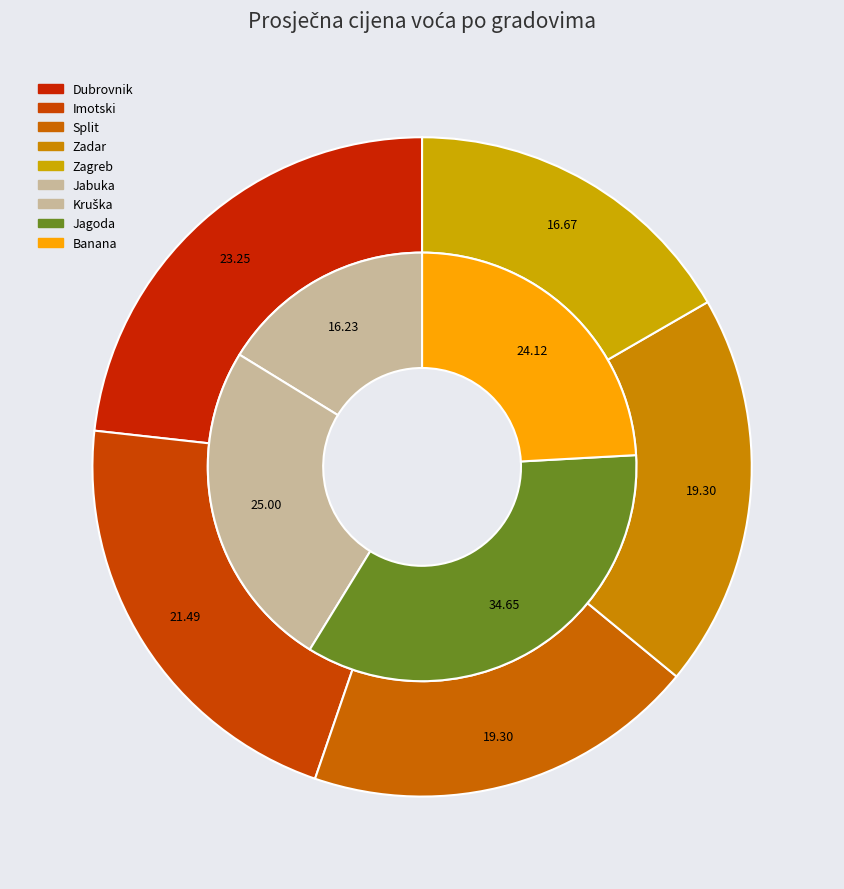

What percentage is the Split slice, to the nearest percent?

19%